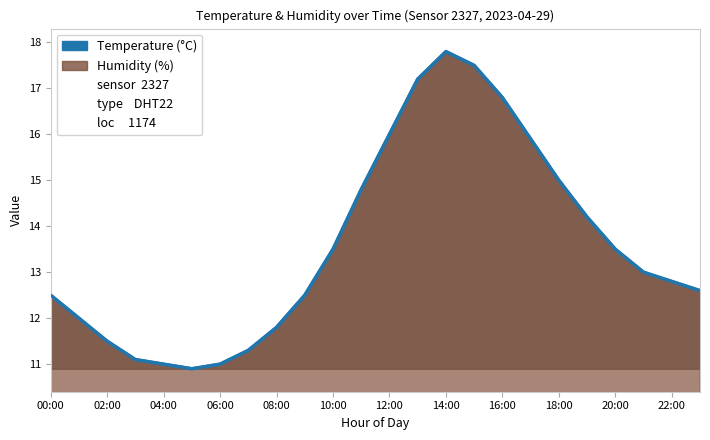

What is the average value?

13.6